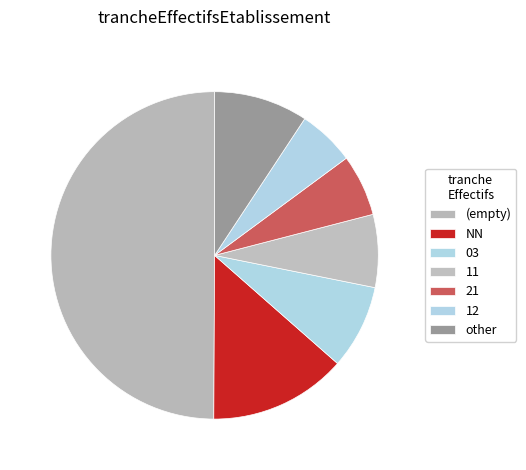

How many segments does this pie chart have?

7